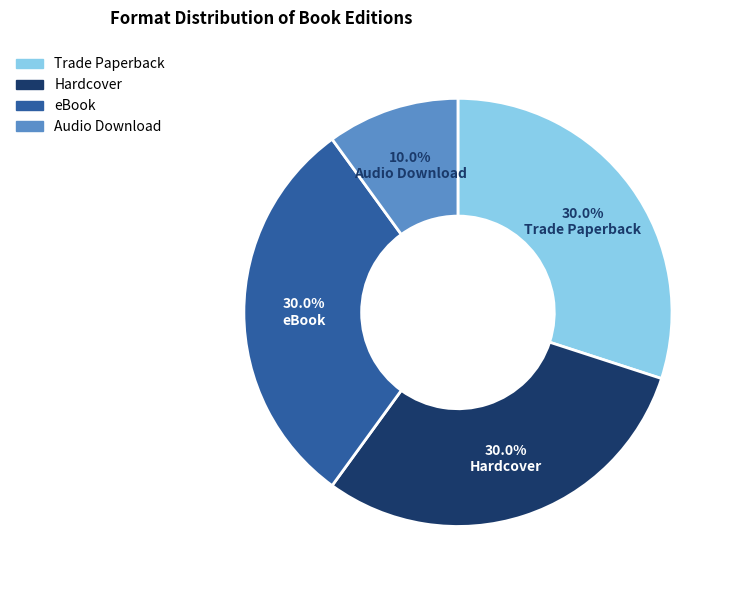

To the nearest percent, what portion does Audio Download represent?

10%